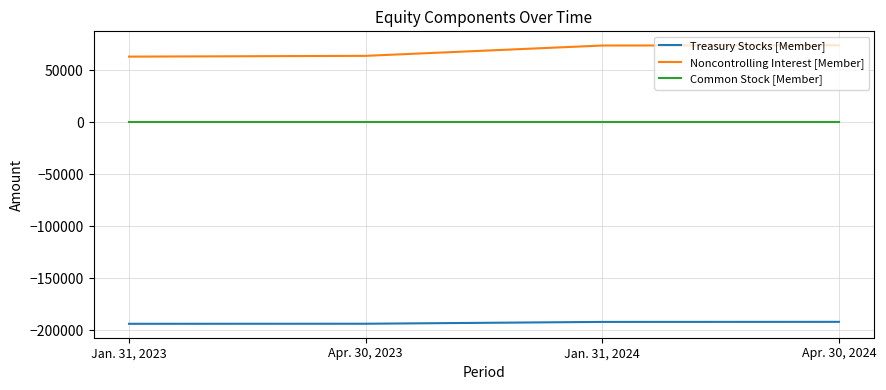

At how many categories does at least one series exceed 70453?

2